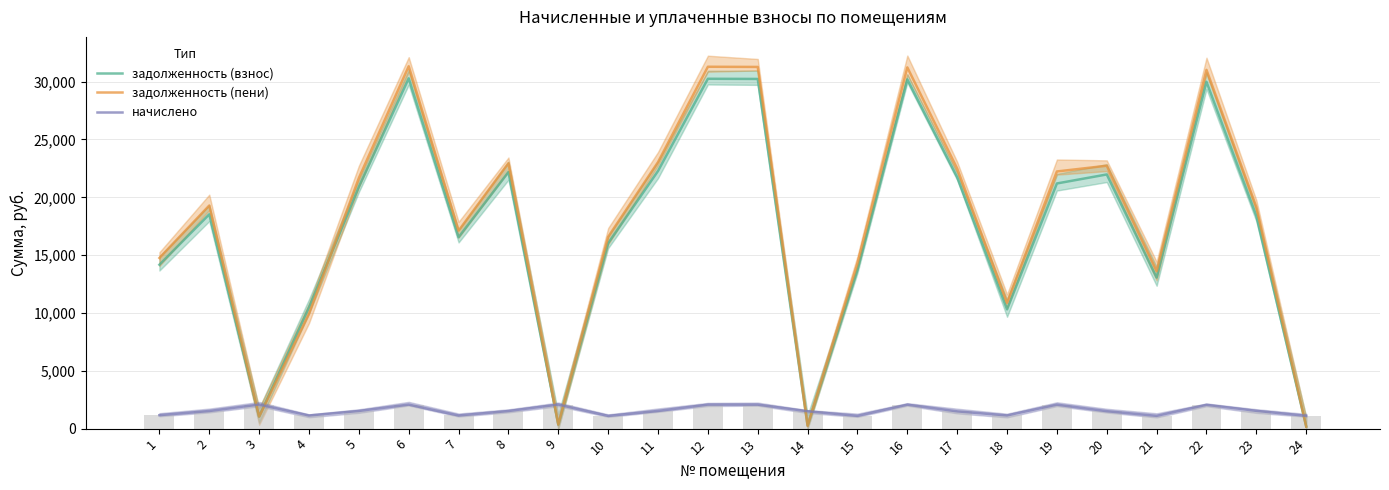

Between 13 and 17, which series saw the biggest shift?

задолженность (пени)